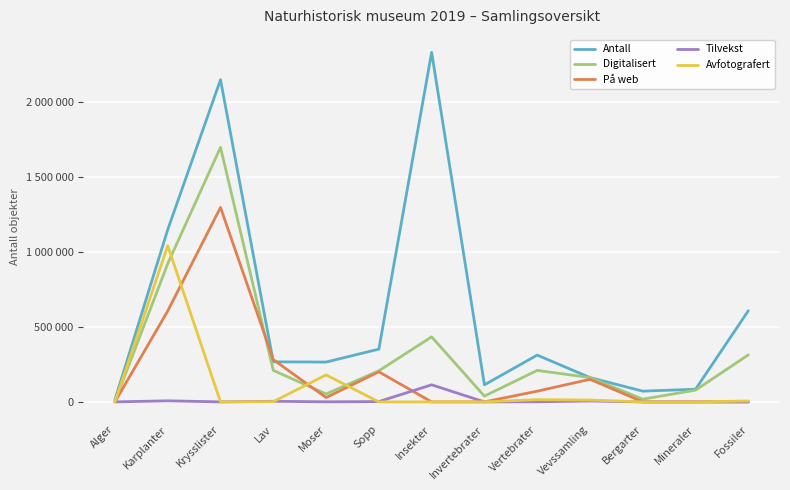

What are all the series names shown in the legend?

Antall, Digitalisert, På web, Tilvekst, Avfotografert